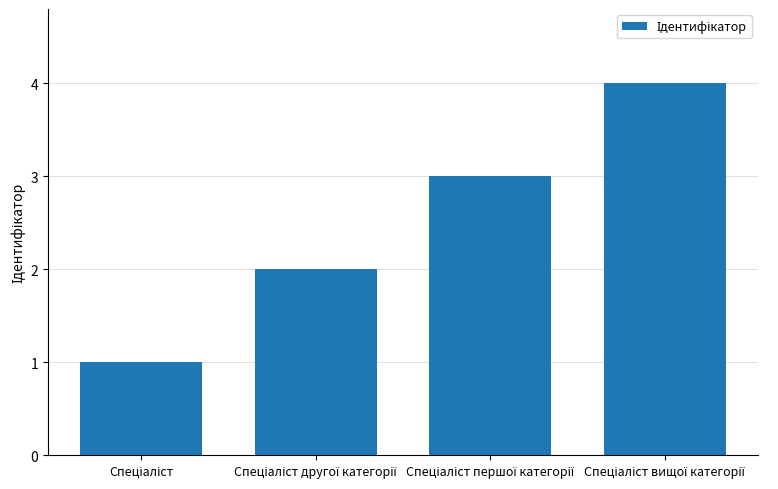

What is the sum of all values?

10